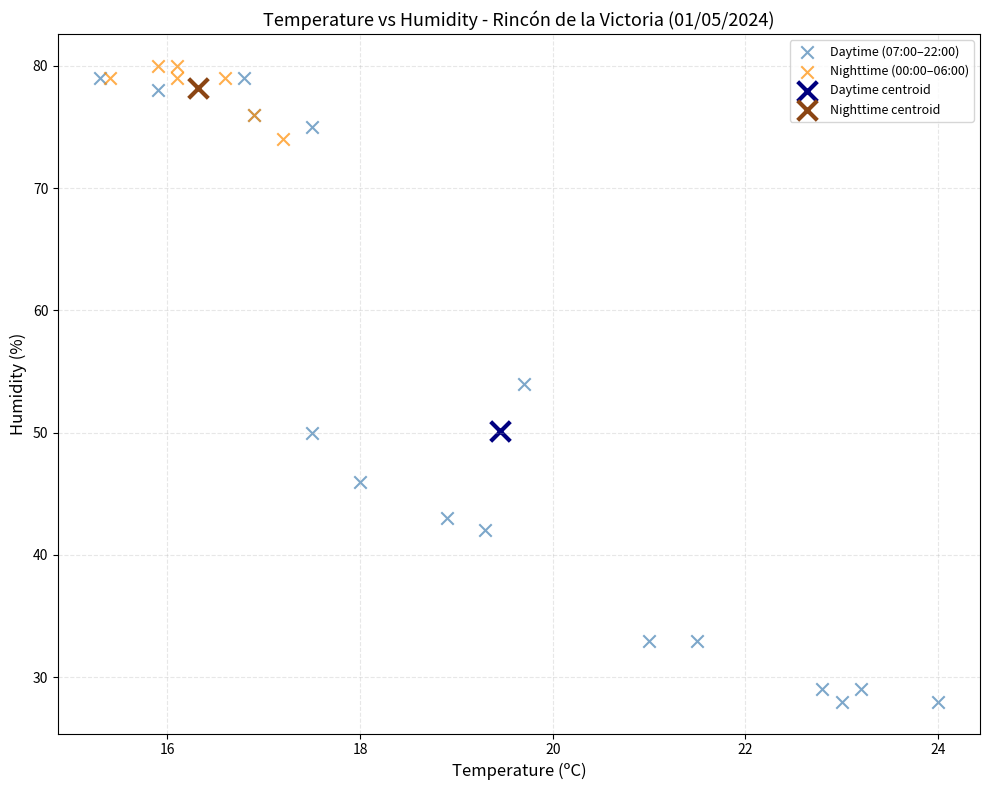

What are all the series names shown in the legend?

Daytime (07:00–22:00), Nighttime (00:00–06:00), Daytime centroid, Nighttime centroid